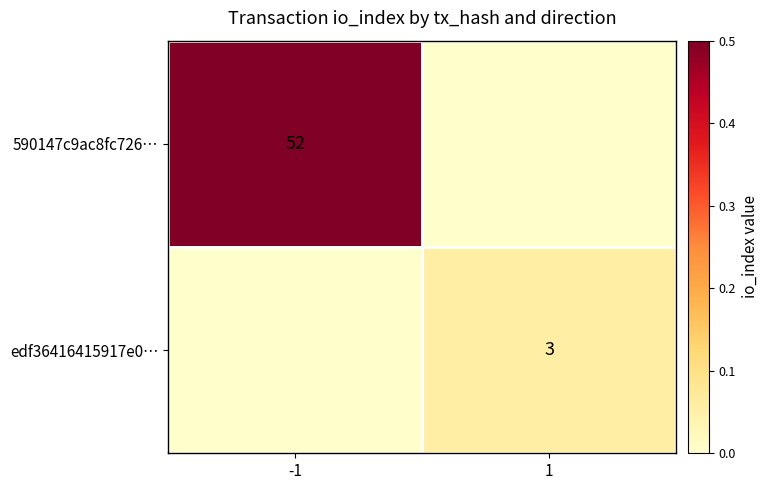

Is the value of edf36416415917e0… at 1 greater than the value of 590147c9ac8fc726… at -1?

No